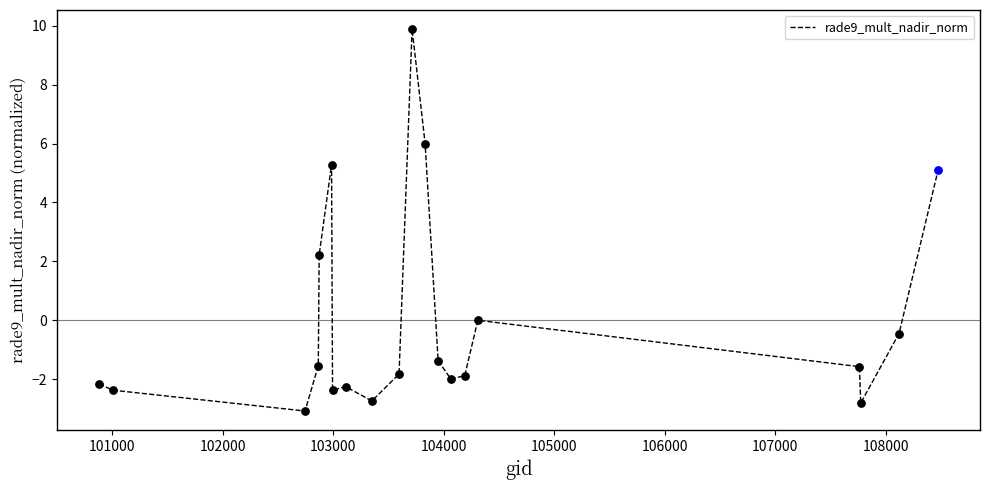

What is the minimum value shown in the chart?

-3.1